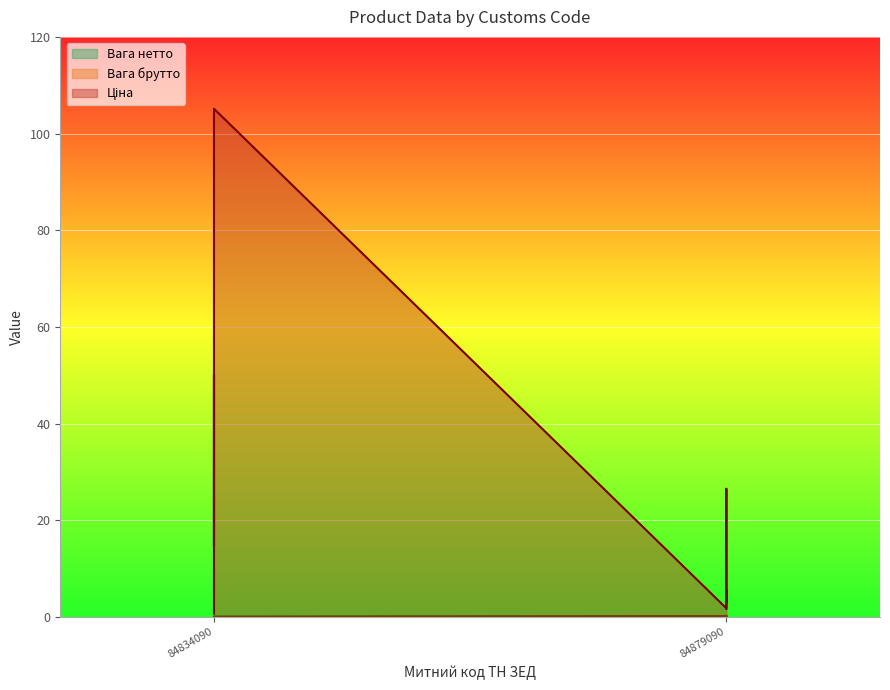

Which series has the largest total across all categories?

Ціна